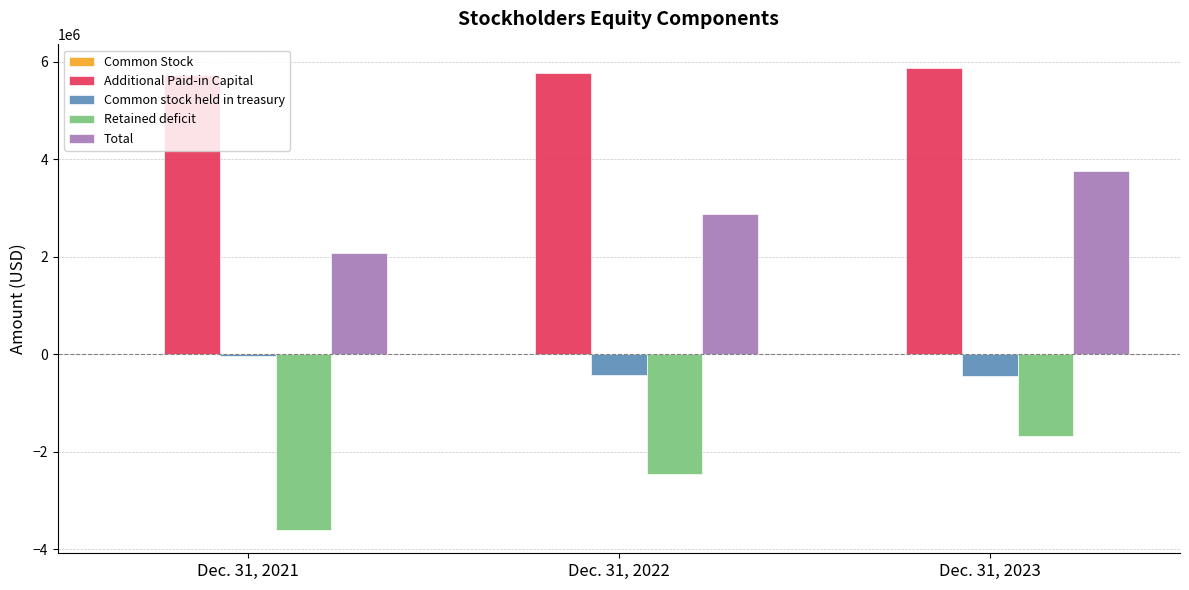

At which label does Retained deficit reach its peak?

Dec. 31, 2023